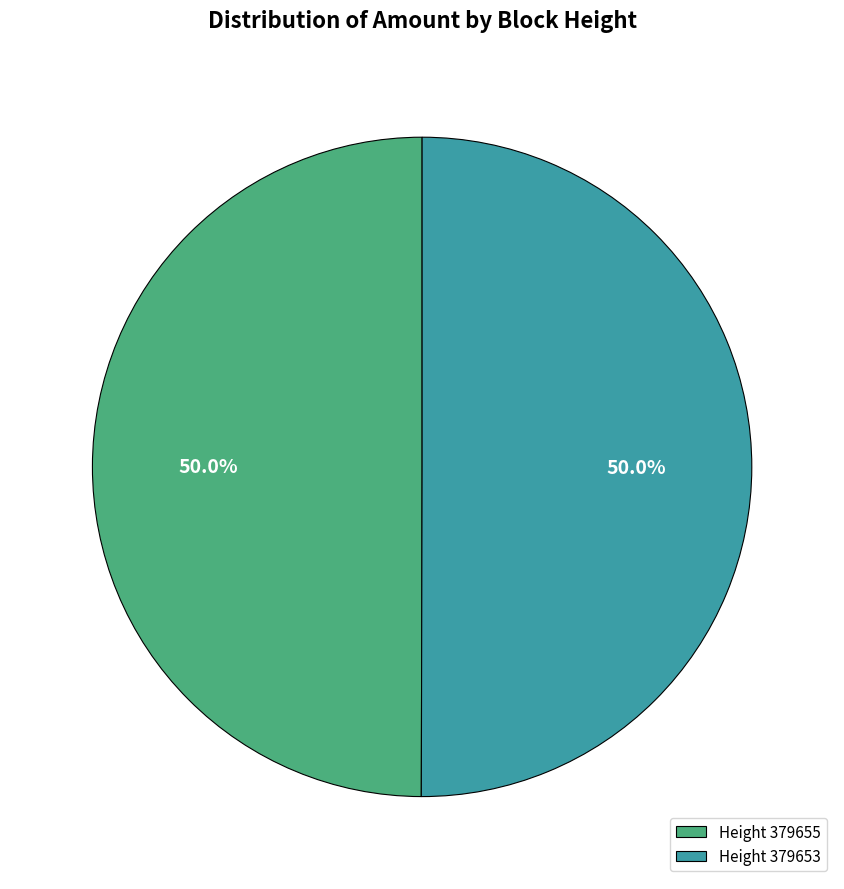

How many slices are in this pie chart?

2